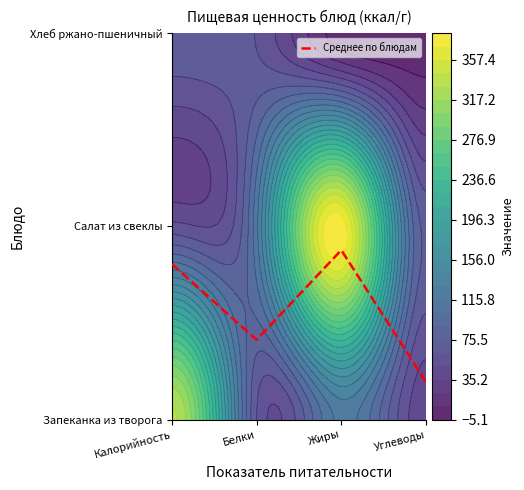

Between Калорийность and Углеводы, which is larger?

Калорийность